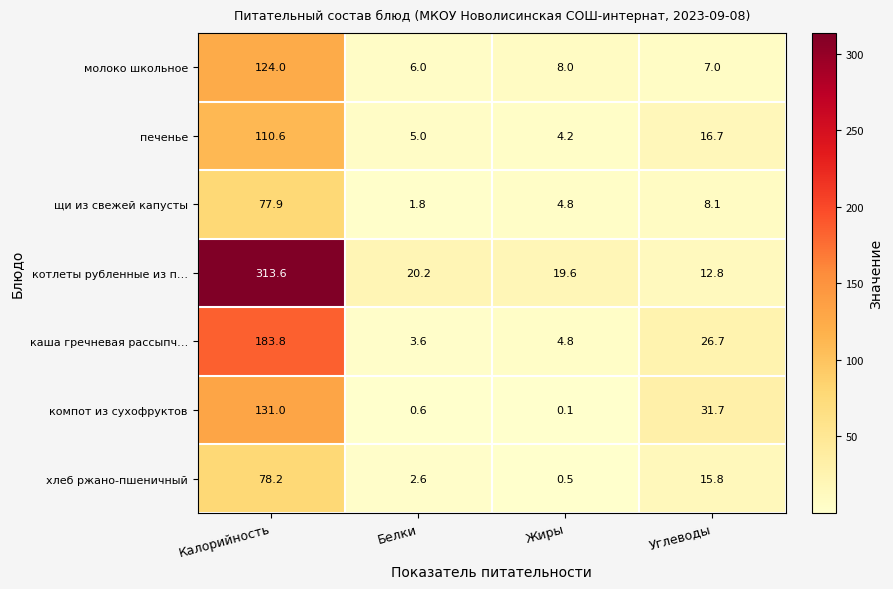

How many data points in щи из свежей капусты are above 8?

2